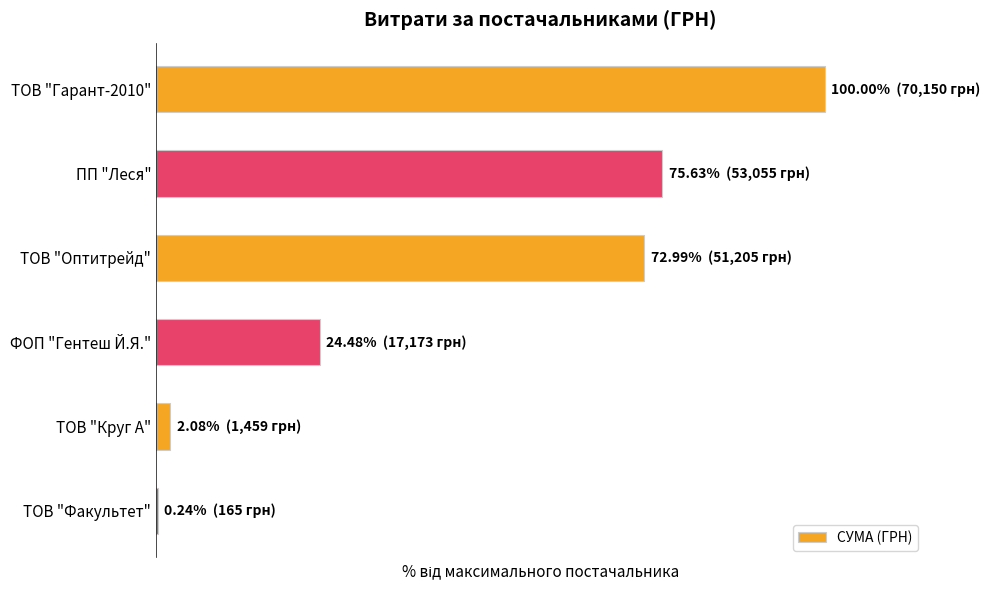

Are the bars horizontal?

Yes